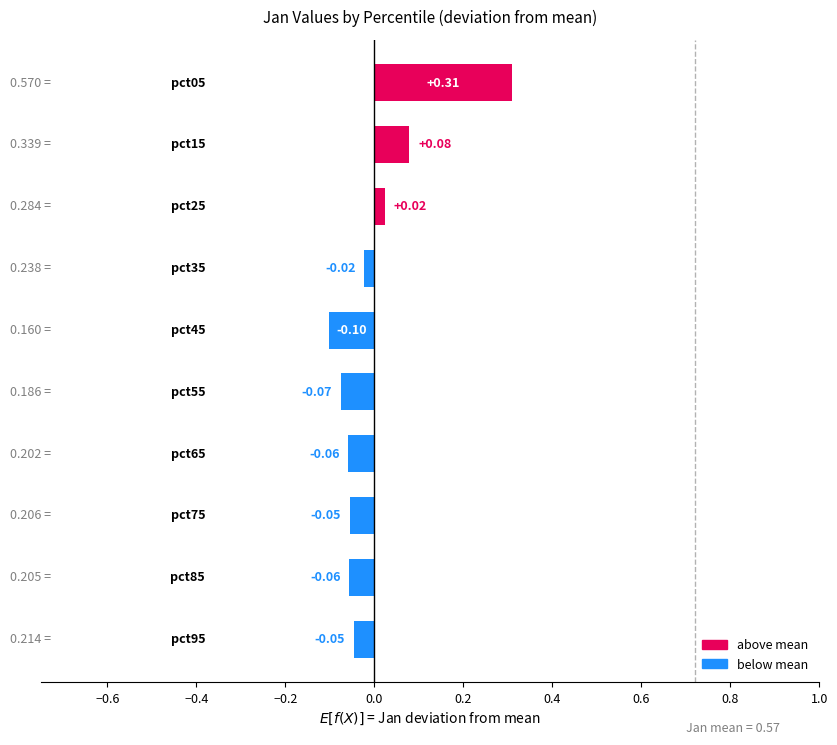

What is the difference between the maximum and minimum values?

0.4